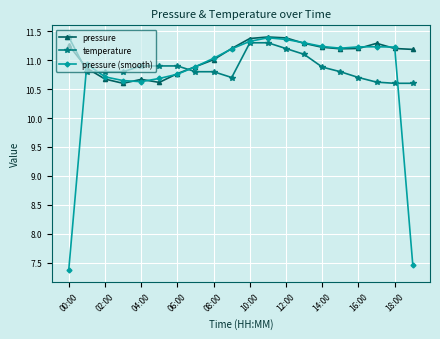

What is the greatest value displayed?

11.4